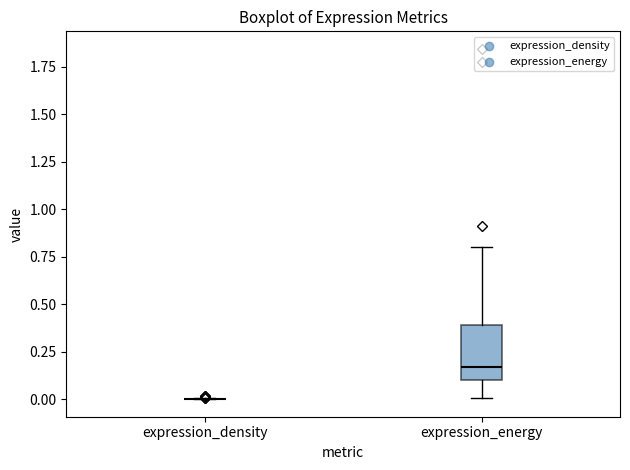

Reading left to right, read every box against the y-axis: the position of its median line, the range the box covers, and the ends of its whiskers. The values are not printed on the chart, so give them approximately, as read against the axis.

expression_density: box collapsed to a line at 0.00, whiskers 0.00 to 0.00
expression_energy: median 0.15, box 0.10 to 0.40, whiskers 0.00 to 0.80